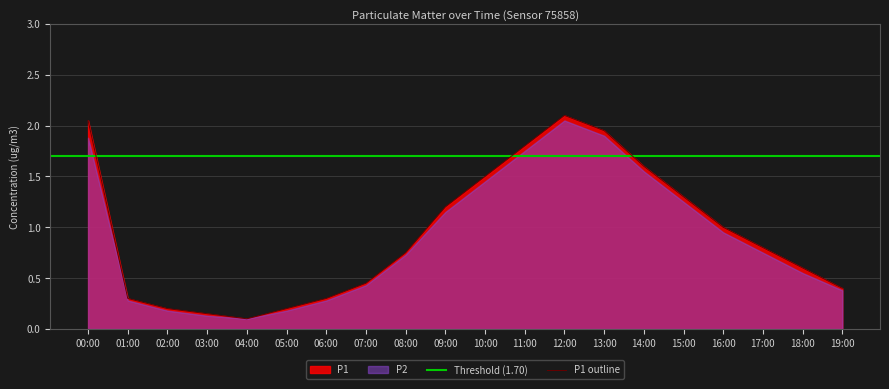

Rank the categories by value from lowest to highest.

04:00, 03:00, 02:00, 05:00, 01:00, 06:00, 19:00, 07:00, 18:00, 08:00, 17:00, 16:00, 09:00, 15:00, 10:00, 14:00, 11:00, 13:00, 00:00, 12:00